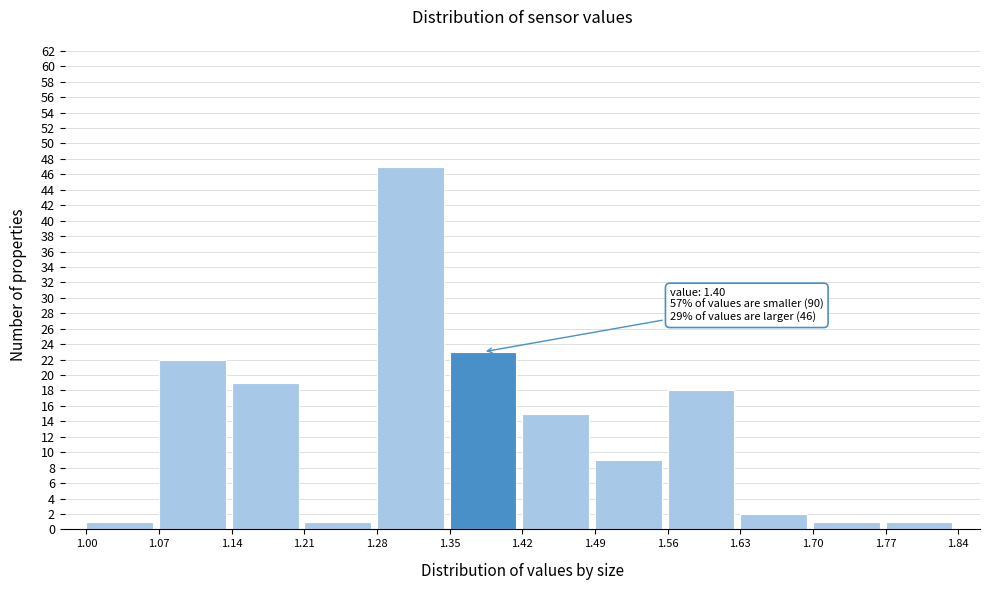

Over which range of the x-axis is the bar tallest?

1.28 to 1.35